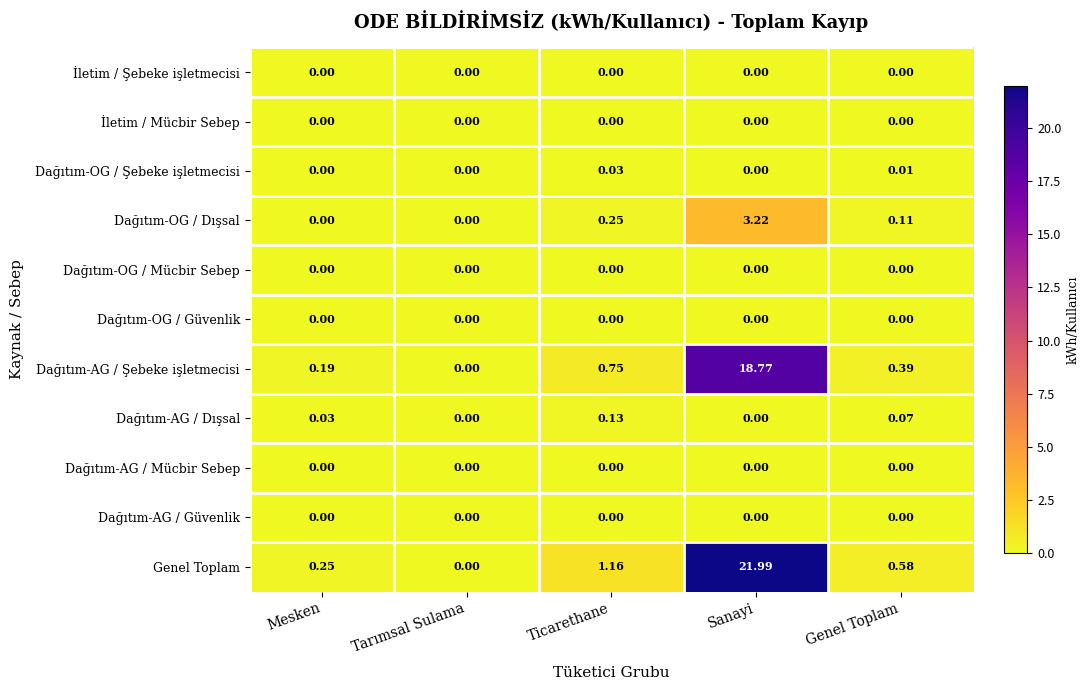

Which series has the widest spread of values?

Genel Toplam